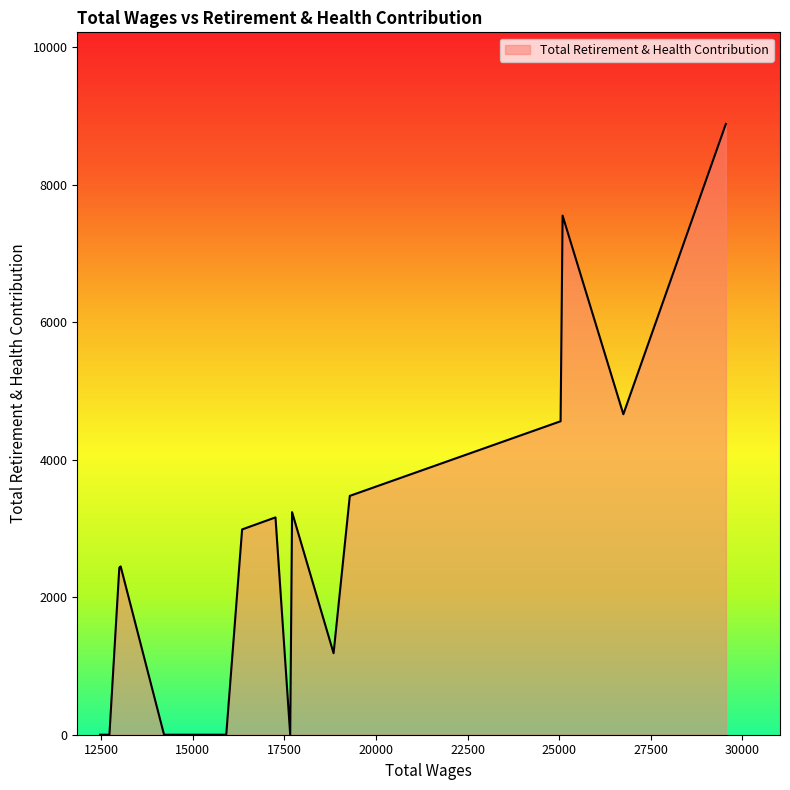

What is the difference between the maximum and minimum values?

8881